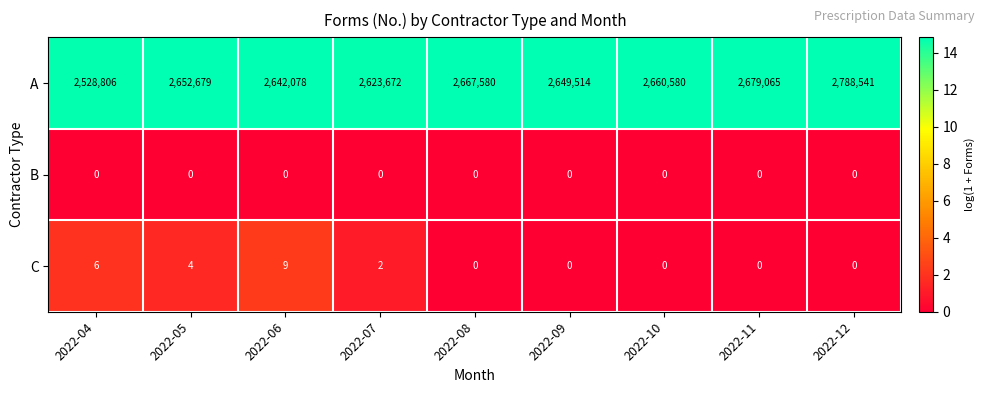

Between 2022-07 and 2022-11, which series saw the biggest shift?

A